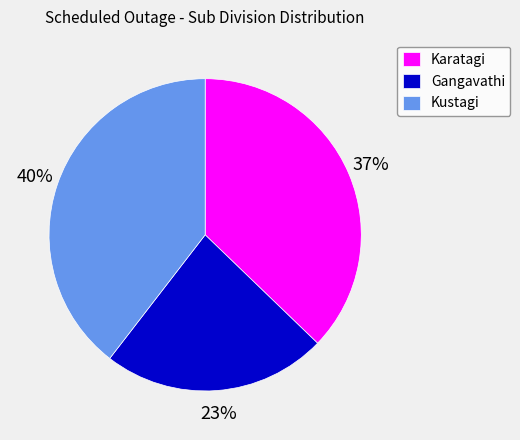

To the nearest percent, what is the difference between the Gangavathi and Karatagi slice percentages?

14%